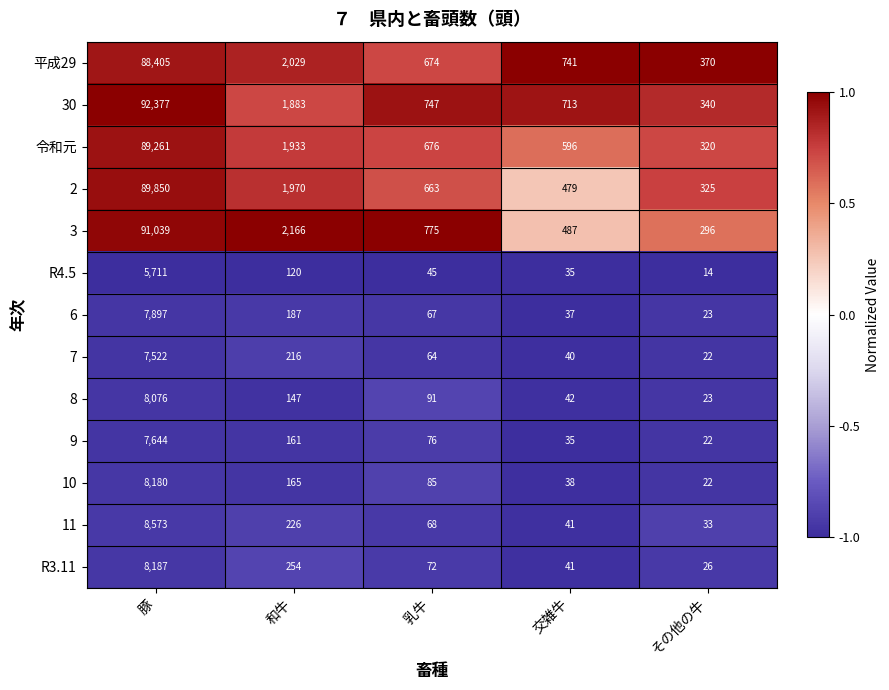

Count the number of data series in this chart.

13